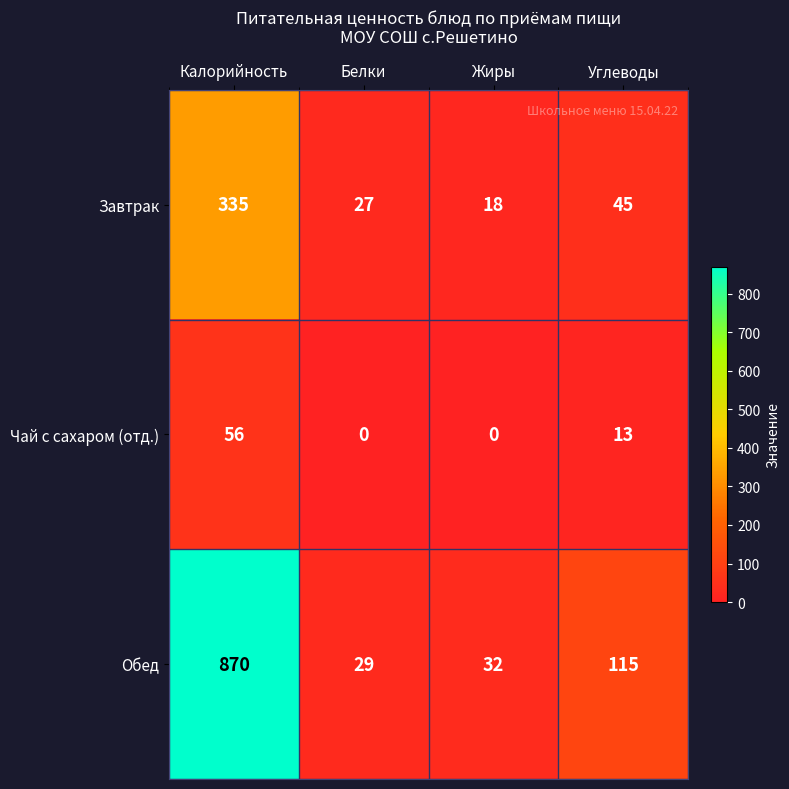

List the series in order of their overall mean, lowest first.

Чай с сахаром (отд.), Завтрак, Обед